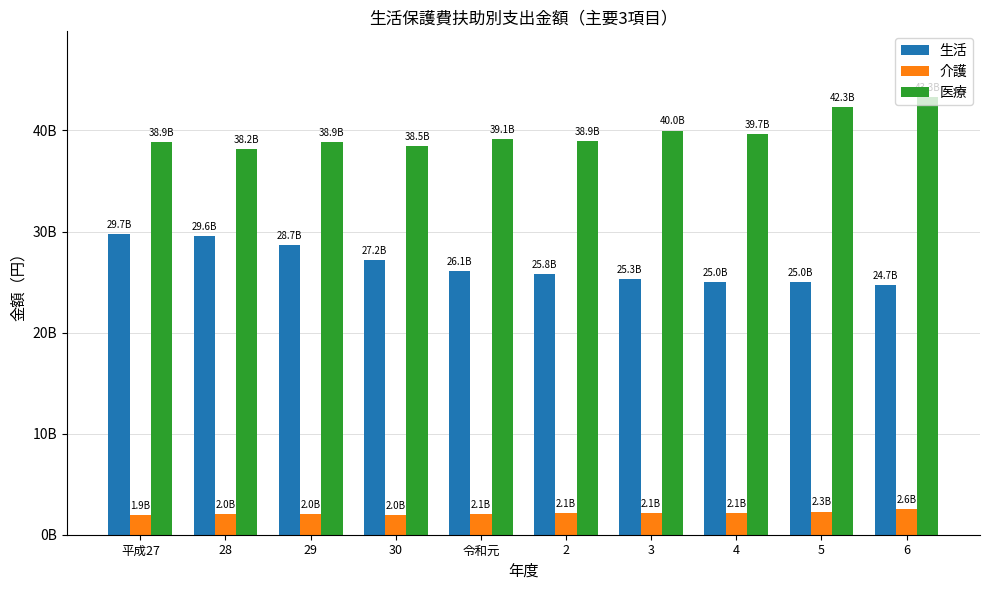

What are all the series names shown in the legend?

生活, 介護, 医療